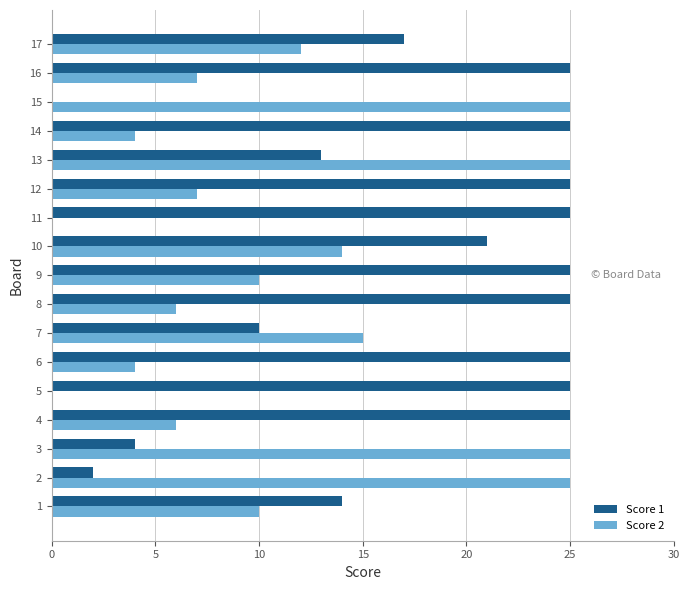

Is it true that Score 1 equals 25 at 14?

True